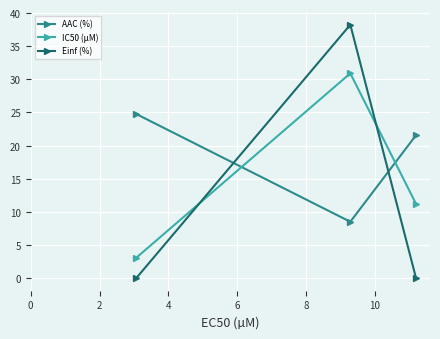

How many data points in AAC (%) are less than 21?

1